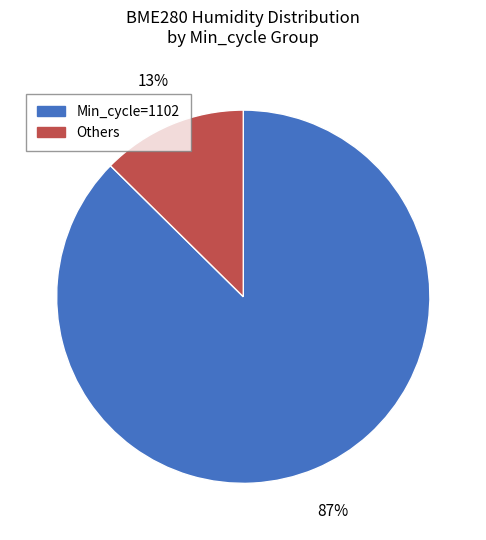

Which slice is the smallest?

Others